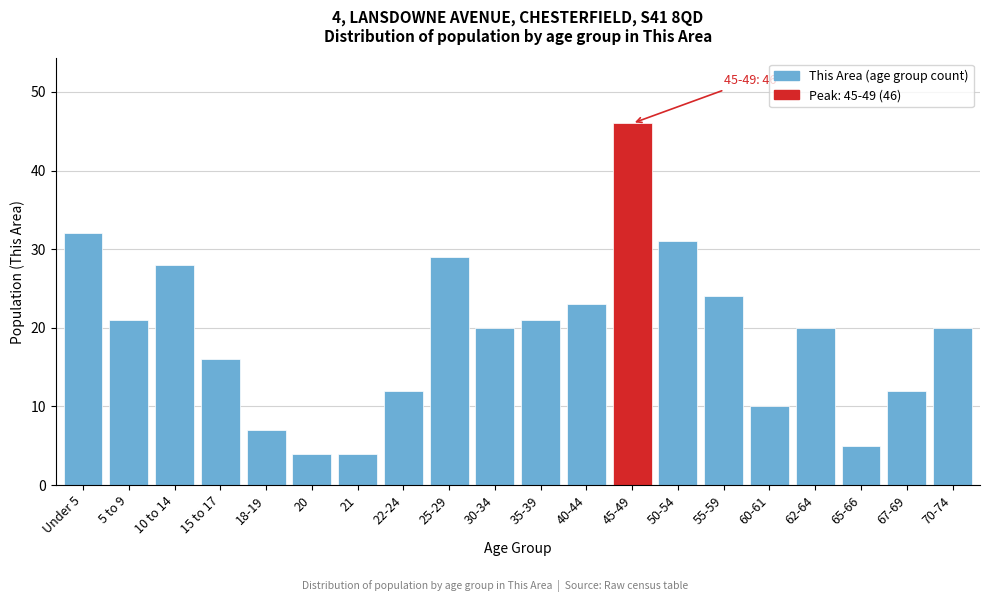

Reading right to left, what are all the values shown in this chart?

20	12	5	20	10	24	31	46	23	21	20	29	12	4	4	7	16	28	21	32